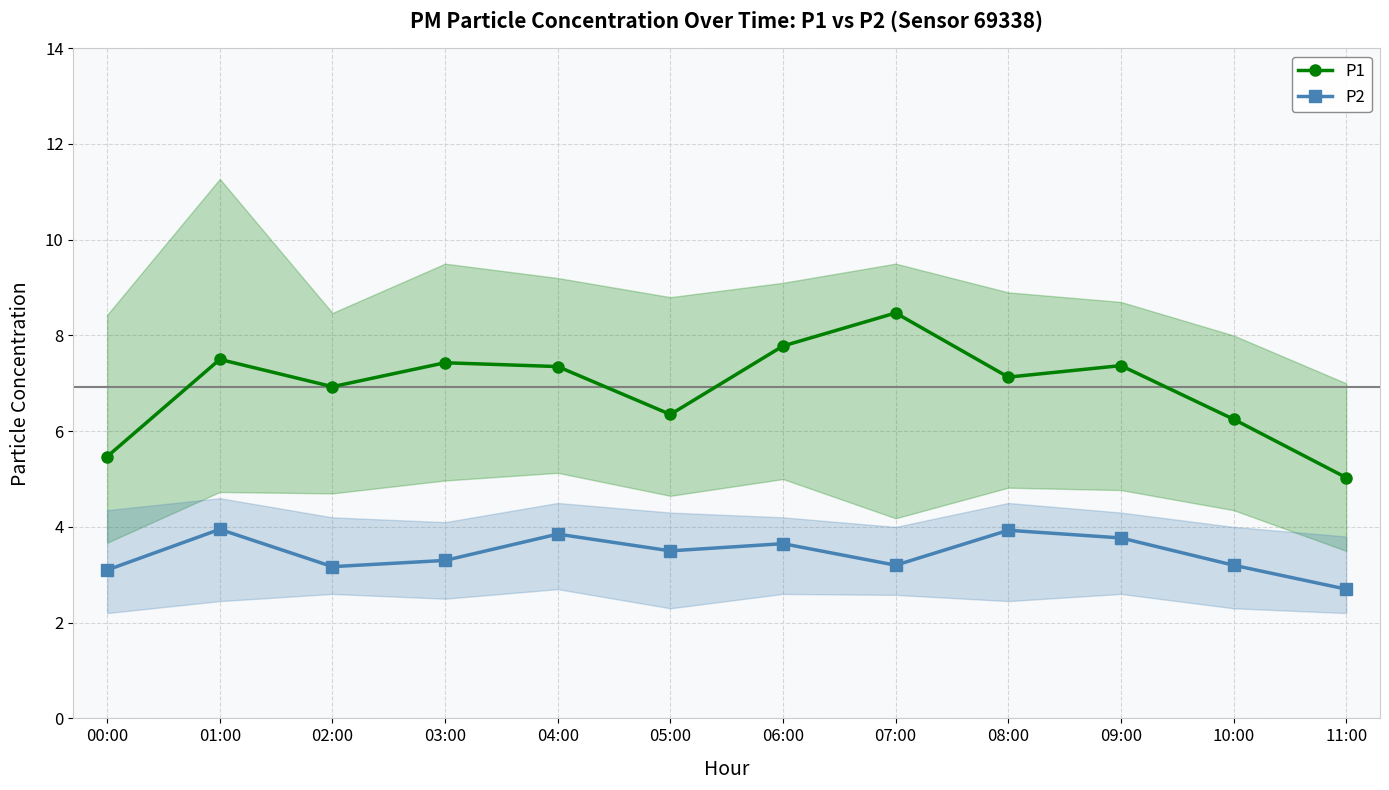

What is the minimum value for P1?

5.0